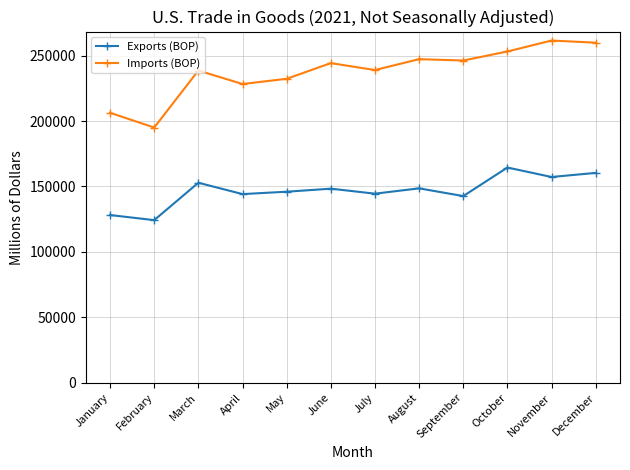

What is the sum of all Imports (BOP) values?

2851659